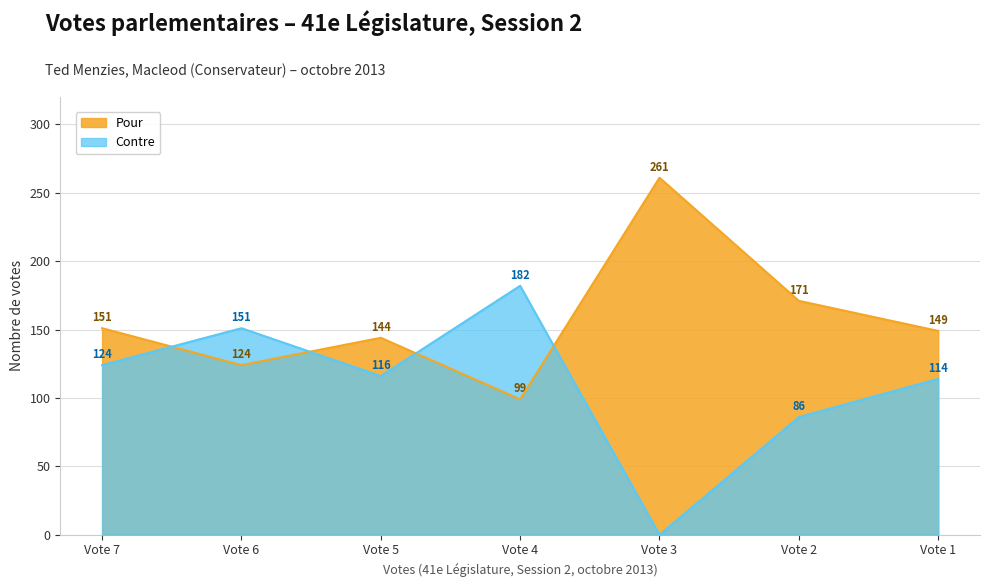

Reading right to left, list all the values displayed in this chart.

Pour: 149	171	261	99	144	124	151
Contre: 114	86	0	182	116	151	124